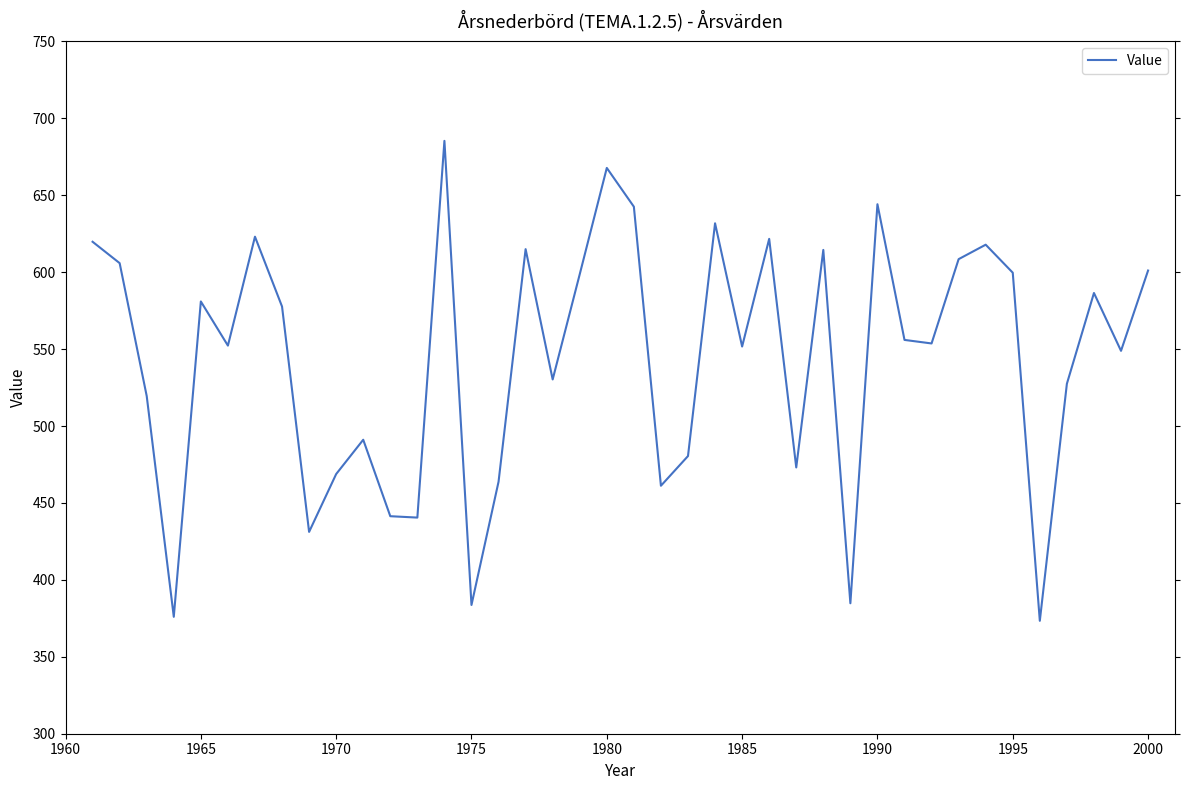

What is the difference between the maximum and minimum values?

312.0